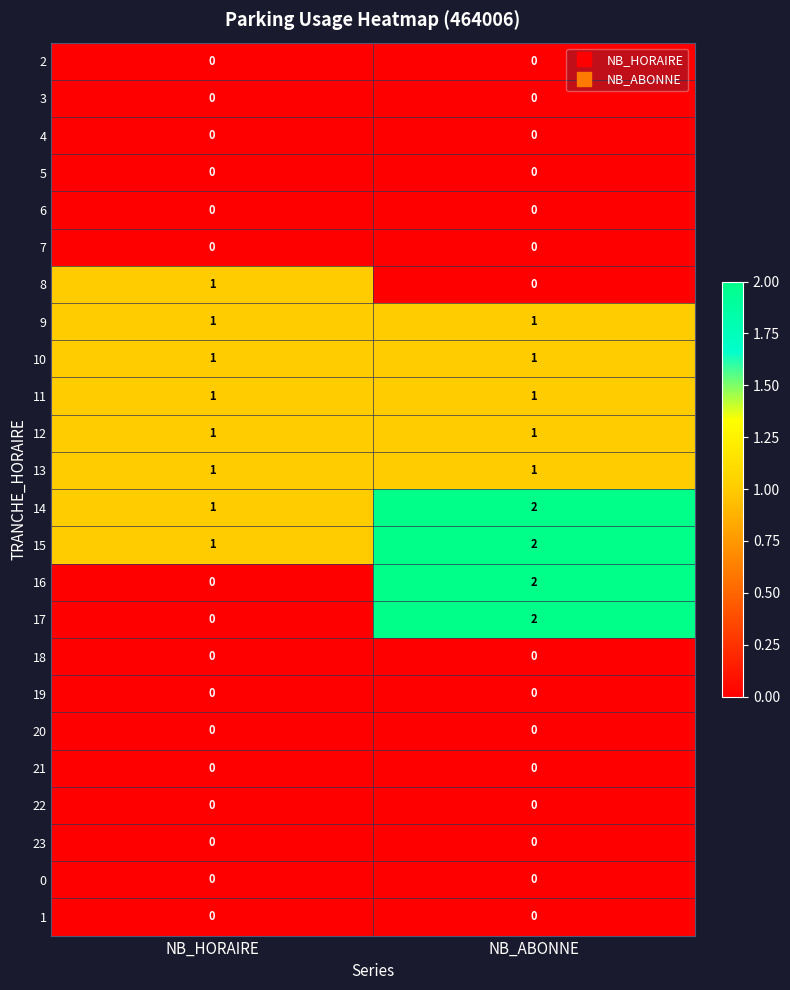

Which label corresponds to the largest value in the chart?

NB_ABONNE